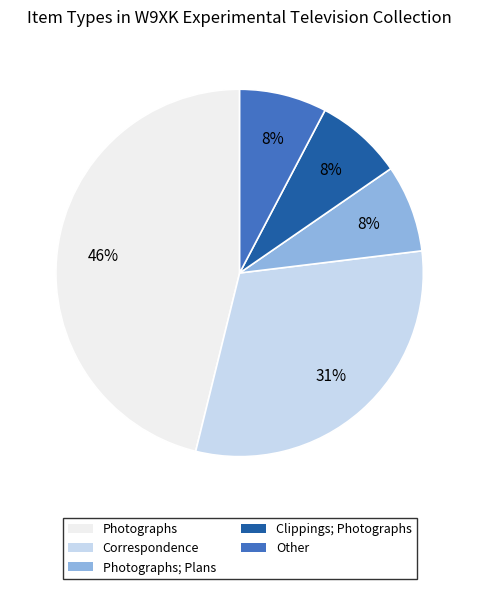

To the nearest percent, what is the average slice percentage?

20%